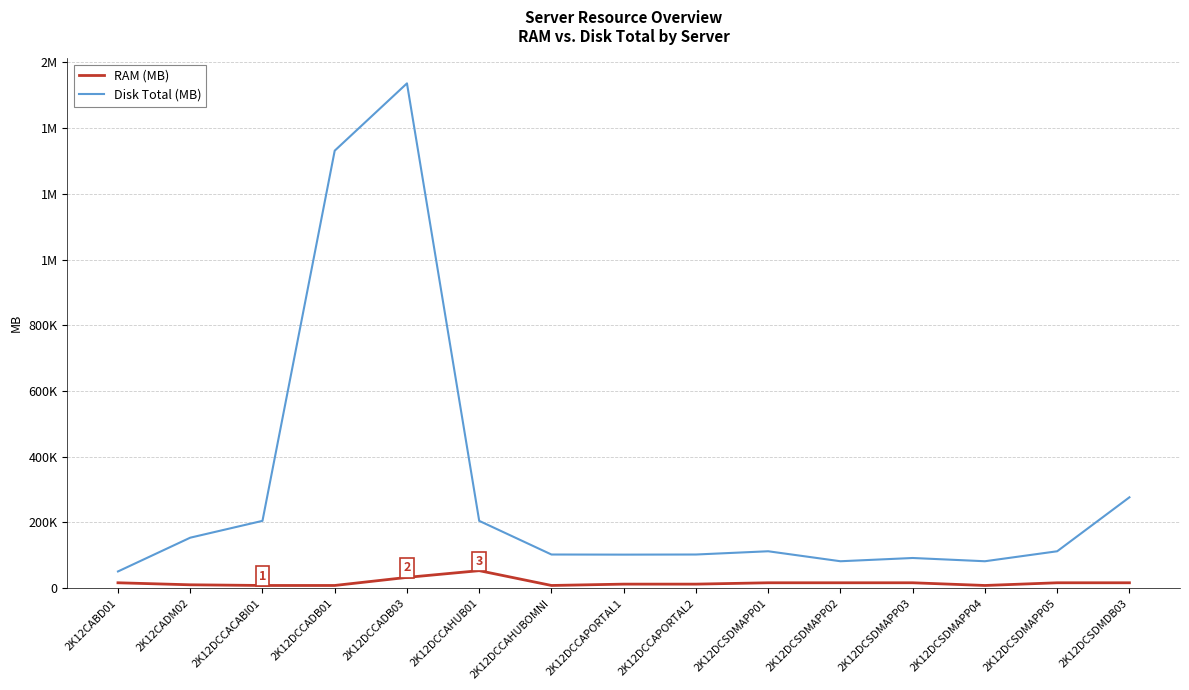

What is the sum of the RAM (MB) values at 2K12DCCADB03 and 2K12DCSDMDB03?

49152